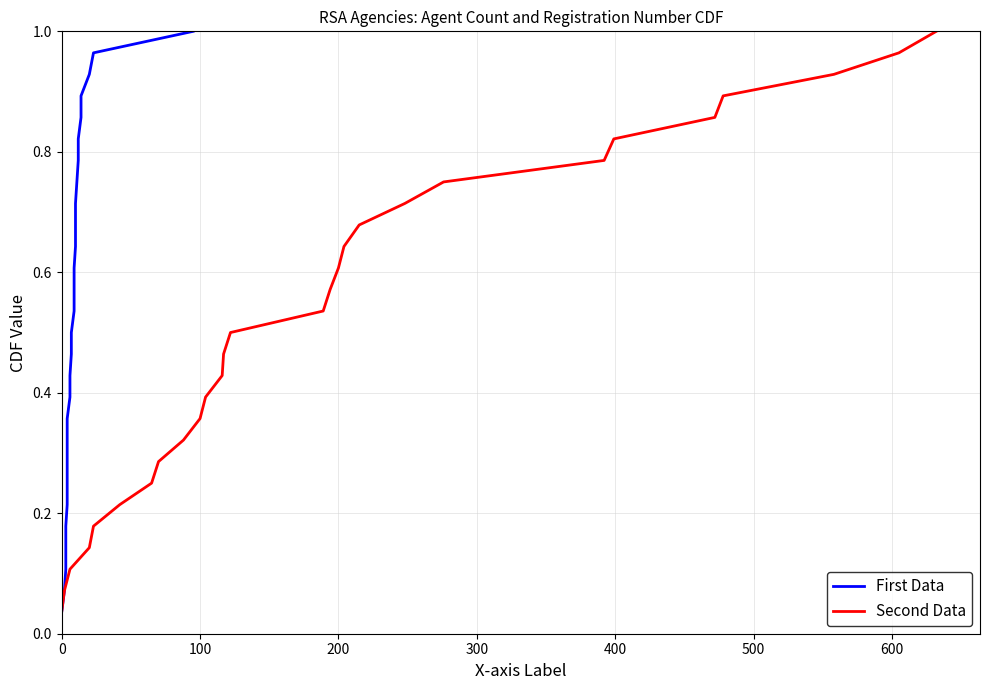

Reading left to right, list all the values displayed in this chart.

First Data: 0.0	0.1	0.1	0.1	0.2	0.2	0.2	0.3	0.3	0.4	0.4	0.4	0.5	0.5	0.5	0.6	0.6	0.6	0.7	0.7	0.8	0.8	0.8	0.9	0.9	0.9	1.0	1.0
Second Data: 0.0	0.1	0.1	0.1	0.2	0.2	0.2	0.3	0.3	0.4	0.4	0.4	0.5	0.5	0.5	0.6	0.6	0.6	0.7	0.7	0.8	0.8	0.8	0.9	0.9	0.9	1.0	1.0